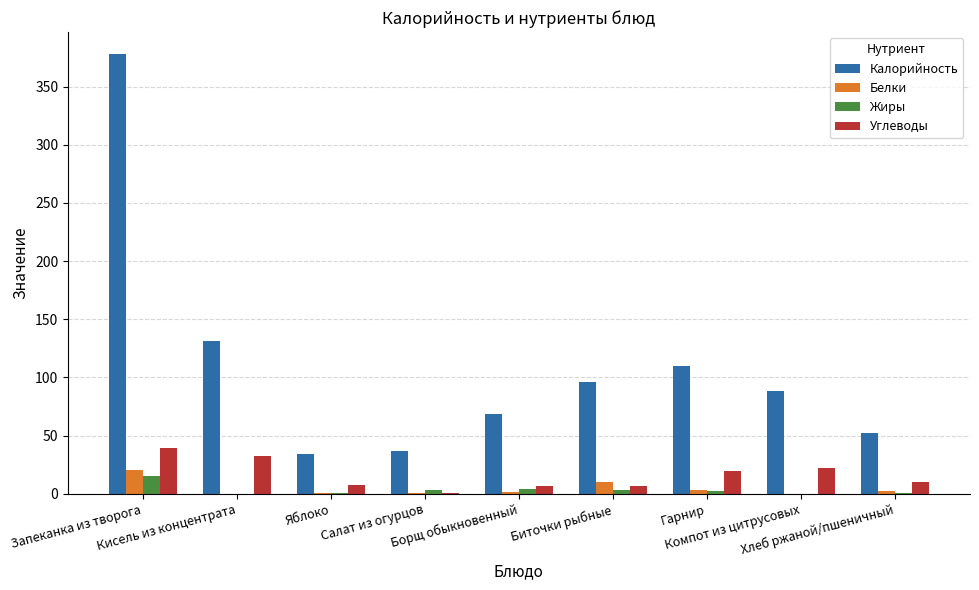

What are all the series names shown in the legend?

Калорийность, Белки, Жиры, Углеводы